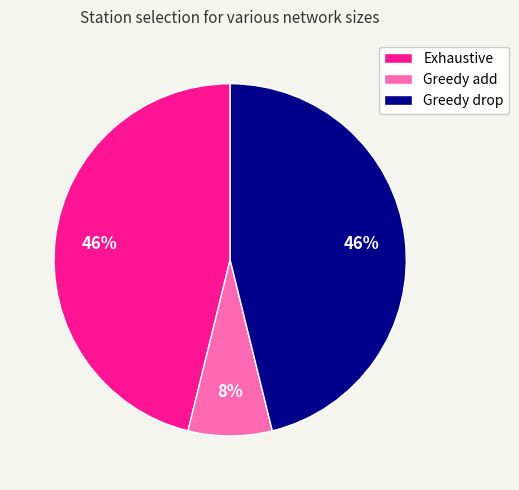

What is the ratio of the value at Exhaustive to the value at Greedy drop?

1.0